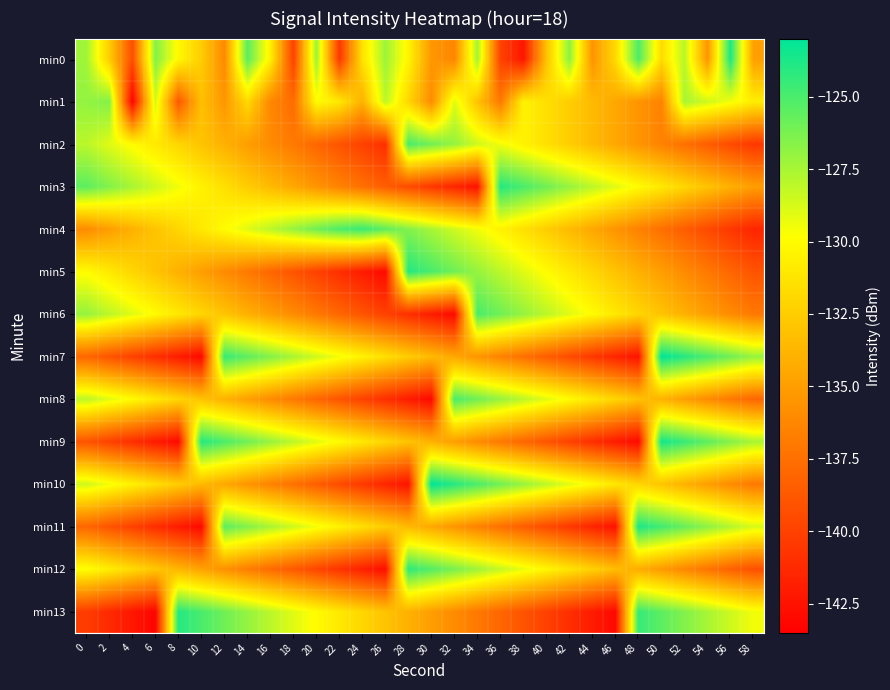

Reading left to right, transcribe all the data shown in this chart.

min0: 0=-127.3	2=-132.5	4=-139.3	6=-126.5	8=-130.2	10=-132.5	12=-136.1	14=-125.5	16=-130.6	18=-139.9	20=-127.1	22=-140.5	24=-131.4	26=-127.2	28=-130.4	30=-135.4	32=-136.3	34=-127.4	36=-139.9	38=-142.3	40=-133.1	42=-126.7	44=-135.5	46=-131.8	48=-125.1	50=-131.7	52=-127.9	54=-135.4	56=-123.8	58=-134.9
min1: 0=-126.9	2=-126.5	4=-143.4	6=-128.6	8=-138.8	10=-133.2	12=-135.4	14=-131.8	16=-136.2	18=-137.7	20=-130.0	22=-131.0	24=-134.0	26=-128.0	28=-132.0	30=-136.0	32=-129.0	34=-133.0	36=-137.0	38=-130.5	40=-131.5	42=-132.5	44=-133.5	46=-134.5	48=-135.5	50=-136.5	52=-127.5	54=-128.5	56=-129.5	58=-130.8
min2: 0=-128.0	2=-129.0	4=-130.0	6=-131.0	8=-132.0	10=-133.0	12=-134.0	14=-135.0	16=-136.0	18=-137.0	20=-138.0	22=-139.0	24=-140.0	26=-141.0	28=-125.0	30=-126.0	32=-127.0	34=-128.5	36=-129.5	38=-130.5	40=-131.5	42=-132.5	44=-133.5	46=-134.5	48=-135.5	50=-136.5	52=-137.5	54=-138.5	56=-139.5	58=-140.5
min3: 0=-125.5	2=-126.5	4=-127.5	6=-128.5	8=-129.5	10=-130.5	12=-131.5	14=-132.5	16=-133.5	18=-134.5	20=-135.5	22=-136.5	24=-137.5	26=-138.5	28=-139.5	30=-140.5	32=-141.5	34=-142.5	36=-124.0	38=-125.0	40=-126.0	42=-127.0	44=-128.0	46=-129.0	48=-130.0	50=-131.0	52=-132.0	54=-133.0	56=-134.0	58=-135.0
min4: 0=-136.0	2=-135.0	4=-134.0	6=-133.0	8=-132.0	10=-131.0	12=-130.0	14=-129.0	16=-128.0	18=-127.0	20=-126.0	22=-125.0	24=-124.5	26=-125.5	28=-126.5	30=-127.5	32=-128.5	34=-129.5	36=-130.5	38=-131.5	40=-132.5	42=-133.5	44=-134.5	46=-135.5	48=-136.5	50=-137.5	52=-138.5	54=-139.5	56=-140.5	58=-141.5
min5: 0=-130.0	2=-131.0	4=-132.0	6=-133.0	8=-134.0	10=-135.0	12=-136.0	14=-137.0	16=-138.0	18=-139.0	20=-140.0	22=-141.0	24=-142.0	26=-143.0	28=-124.0	30=-125.0	32=-126.0	34=-127.0	36=-128.0	38=-129.0	40=-130.0	42=-131.0	44=-132.0	46=-133.0	48=-134.0	50=-135.0	52=-136.0	54=-137.0	56=-138.0	58=-139.0
min6: 0=-127.0	2=-128.0	4=-129.0	6=-130.0	8=-131.0	10=-132.0	12=-133.0	14=-134.0	16=-135.0	18=-136.0	20=-137.0	22=-138.0	24=-139.0	26=-140.0	28=-141.0	30=-142.0	32=-143.0	34=-125.0	36=-126.0	38=-127.0	40=-128.0	42=-129.0	44=-130.0	46=-131.0	48=-132.0	50=-133.0	52=-134.0	54=-135.0	56=-136.0	58=-137.0
min7: 0=-138.0	2=-139.0	4=-140.0	6=-141.0	8=-142.0	10=-143.0	12=-124.5	14=-125.5	16=-126.5	18=-127.5	20=-128.5	22=-129.5	24=-130.5	26=-131.5	28=-132.5	30=-133.5	32=-134.5	34=-135.5	36=-136.5	38=-137.5	40=-138.5	42=-139.5	44=-140.5	46=-141.5	48=-142.5	50=-123.0	52=-124.0	54=-125.0	56=-126.0	58=-127.0
min8: 0=-128.0	2=-129.0	4=-130.0	6=-131.0	8=-132.0	10=-133.0	12=-134.0	14=-135.0	16=-136.0	18=-137.0	20=-138.0	22=-139.0	24=-140.0	26=-141.0	28=-142.0	30=-143.0	32=-125.0	34=-126.0	36=-127.0	38=-128.0	40=-129.0	42=-130.0	44=-131.0	46=-132.0	48=-133.0	50=-134.0	52=-135.0	54=-136.0	56=-137.0	58=-138.0
min9: 0=-139.0	2=-140.0	4=-141.0	6=-142.0	8=-143.0	10=-124.0	12=-125.0	14=-126.0	16=-127.0	18=-128.0	20=-129.0	22=-130.0	24=-131.0	26=-132.0	28=-133.0	30=-134.0	32=-135.0	34=-136.0	36=-137.0	38=-138.0	40=-139.0	42=-140.0	44=-141.0	46=-142.0	48=-143.0	50=-123.5	52=-124.5	54=-125.5	56=-126.5	58=-127.5
min10: 0=-128.5	2=-129.5	4=-130.5	6=-131.5	8=-132.5	10=-133.5	12=-134.5	14=-135.5	16=-136.5	18=-137.5	20=-138.5	22=-139.5	24=-140.5	26=-141.5	28=-142.5	30=-123.0	32=-124.0	34=-125.0	36=-126.0	38=-127.0	40=-128.0	42=-129.0	44=-130.0	46=-131.0	48=-132.0	50=-133.0	52=-134.0	54=-135.0	56=-136.0	58=-137.0
min11: 0=-138.0	2=-139.0	4=-140.0	6=-141.0	8=-142.0	10=-143.0	12=-125.5	14=-126.5	16=-127.5	18=-128.5	20=-129.5	22=-130.5	24=-131.5	26=-132.5	28=-133.5	30=-134.5	32=-135.5	34=-136.5	36=-137.5	38=-138.5	40=-139.5	42=-140.5	44=-141.5	46=-142.5	48=-123.8	50=-124.8	52=-125.8	54=-126.8	56=-127.8	58=-128.8
min12: 0=-129.8	2=-130.8	4=-131.8	6=-132.8	8=-133.8	10=-134.8	12=-135.8	14=-136.8	16=-137.8	18=-138.8	20=-139.8	22=-140.8	24=-141.8	26=-142.8	28=-124.2	30=-125.2	32=-126.2	34=-127.2	36=-128.2	38=-129.2	40=-130.2	42=-131.2	44=-132.2	46=-133.2	48=-134.2	50=-135.2	52=-136.2	54=-137.2	56=-138.2	58=-139.2
min13: 0=-140.2	2=-141.2	4=-142.2	6=-143.2	8=-124.0	10=-125.0	12=-126.0	14=-127.0	16=-128.0	18=-129.0	20=-130.0	22=-131.0	24=-132.0	26=-133.0	28=-134.0	30=-135.0	32=-136.0	34=-137.0	36=-138.0	38=-139.0	40=-140.0	42=-141.0	44=-142.0	46=-143.0	48=-124.5	50=-125.5	52=-126.5	54=-127.5	56=-128.5	58=-129.5